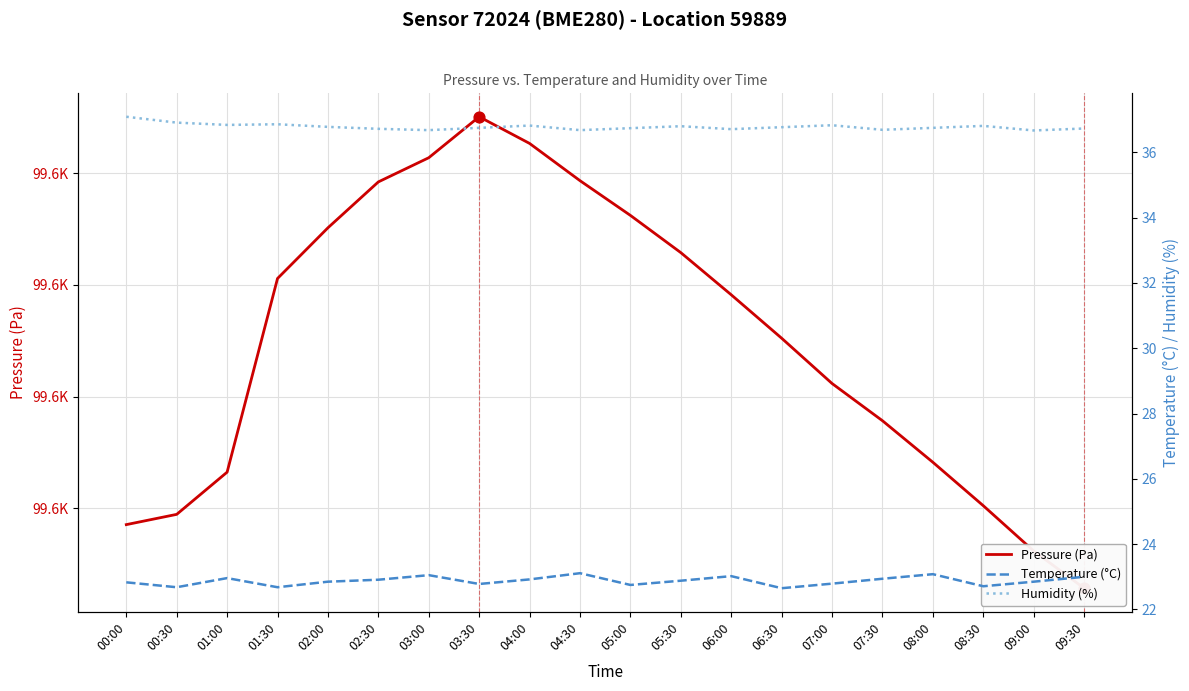

At how many categories does at least one series exceed 11402?

20